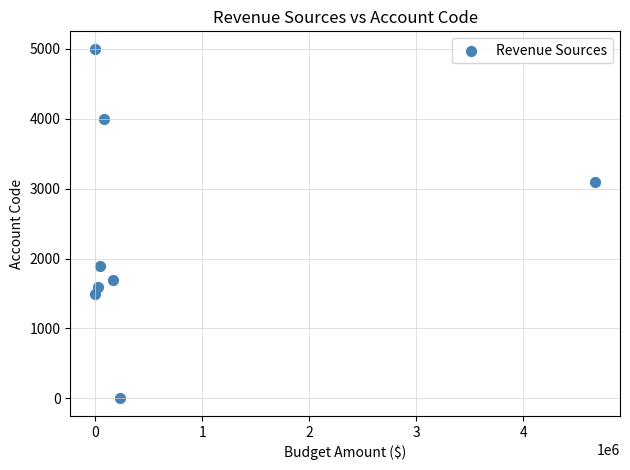

What is the range of Y values (max minus min)?

5000